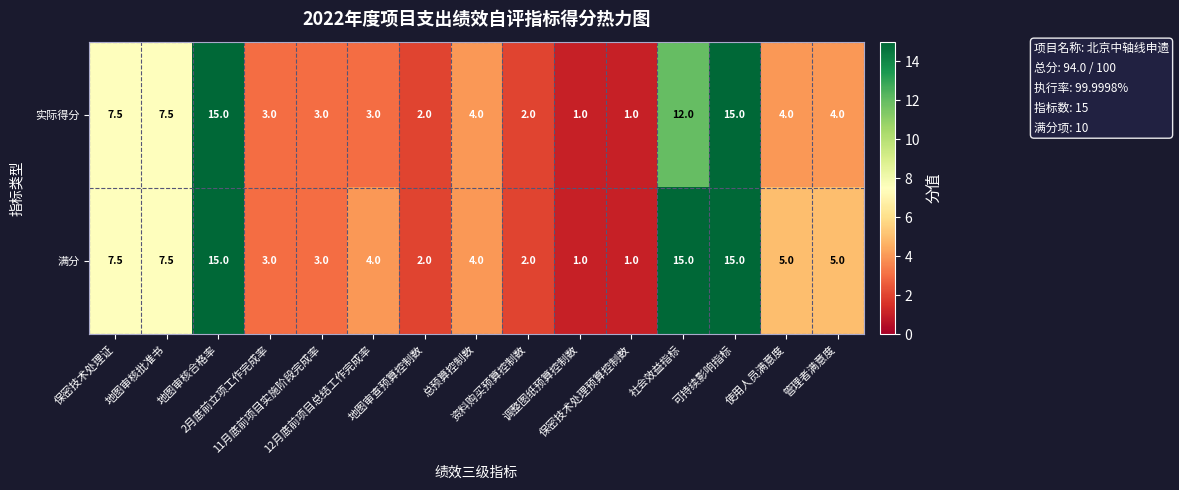

Which series has the largest total across all categories?

满分